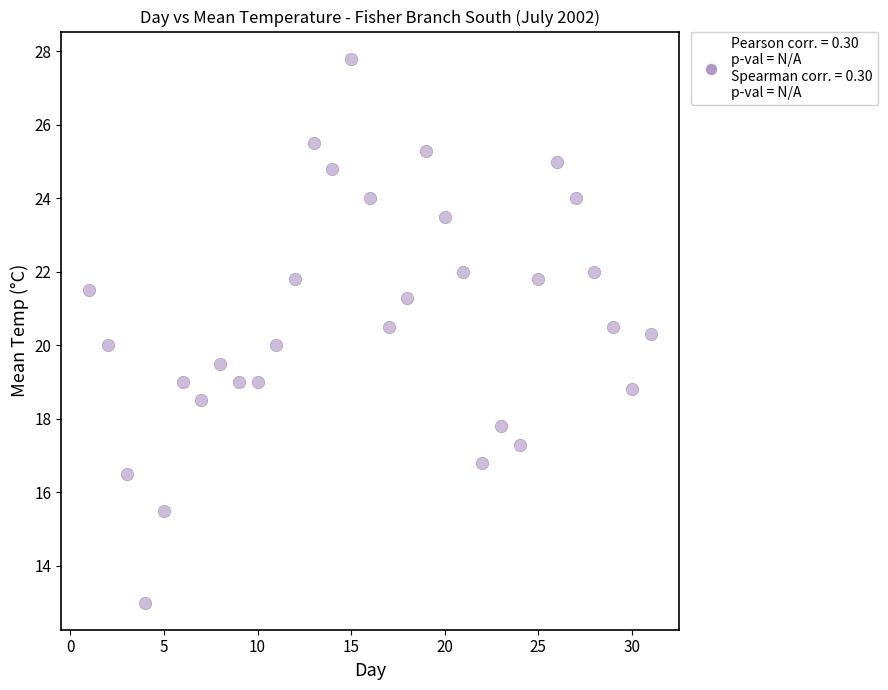

What is the range of Y values (max minus min)?

14.8